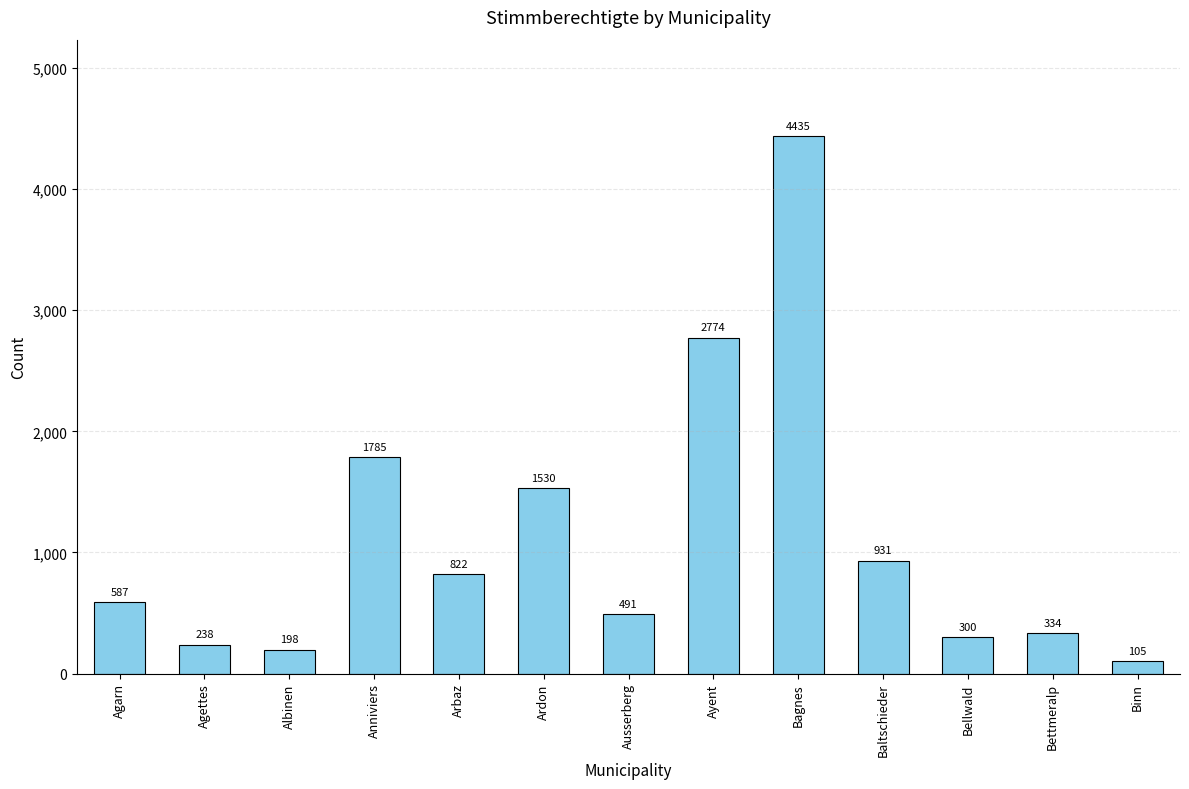

Is it true that the value at Arbaz is 1125?

False